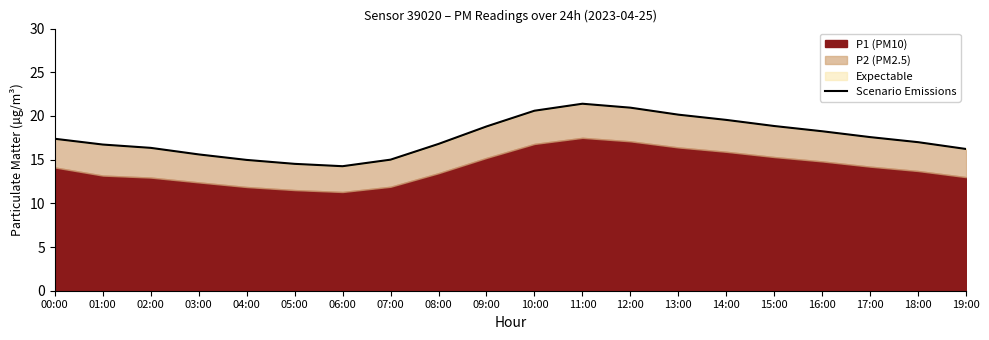

Reading right to left, what are all the values shown in this chart?

16.2	17.0	17.6	18.2	18.9	19.6	20.1	20.9	21.4	20.6	18.8	16.8	15.0	14.2	14.5	15.0	15.6	16.4	16.7	17.4